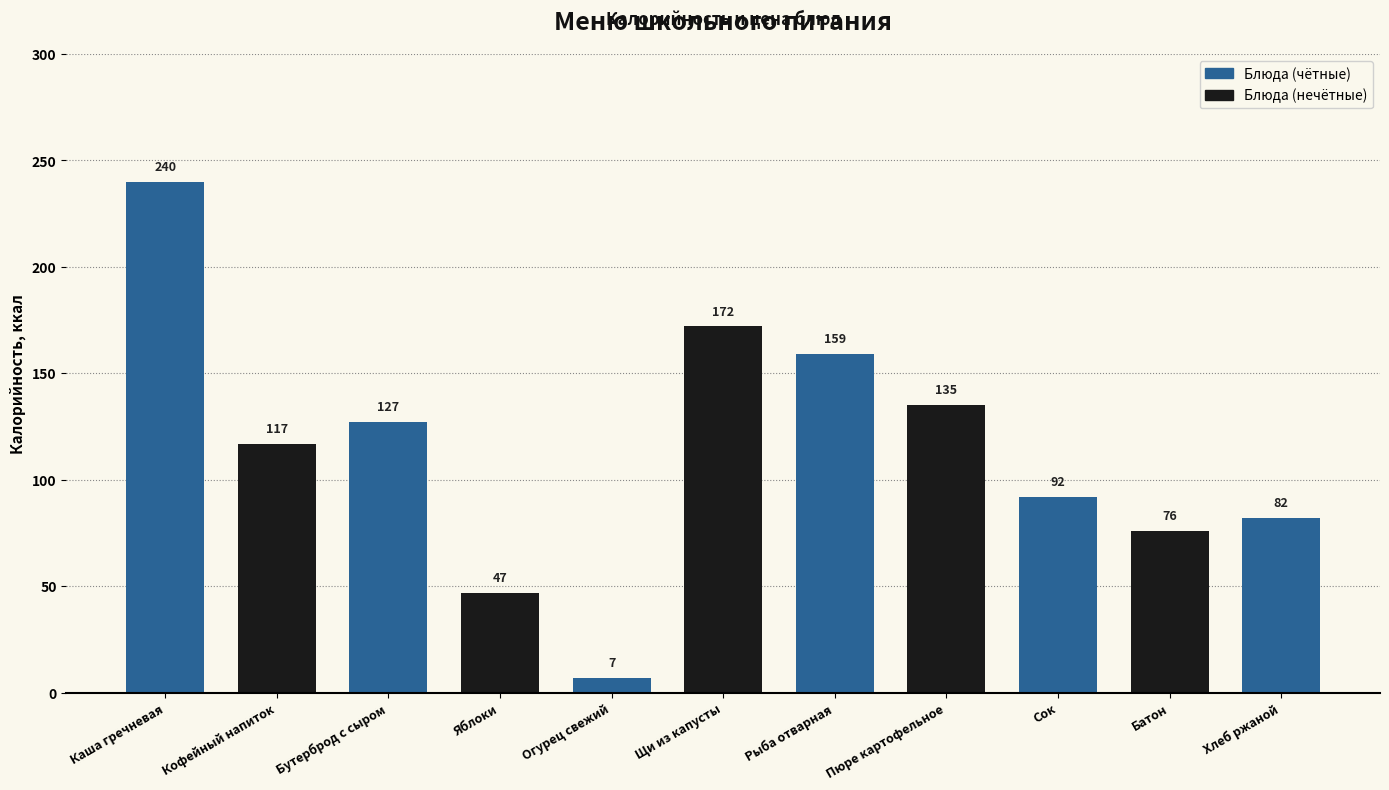

How many categories are shown in the chart?

11